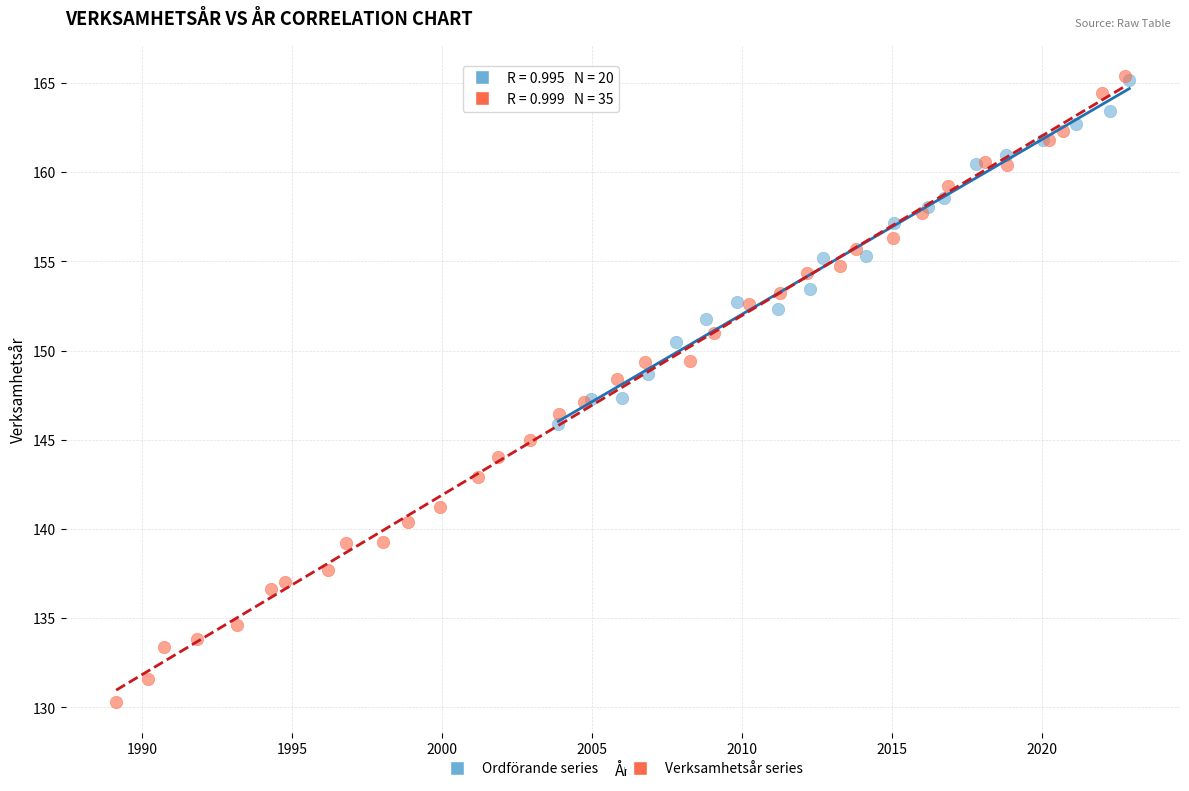

Which series contains the lowest Y value?

Verksamhetsår series